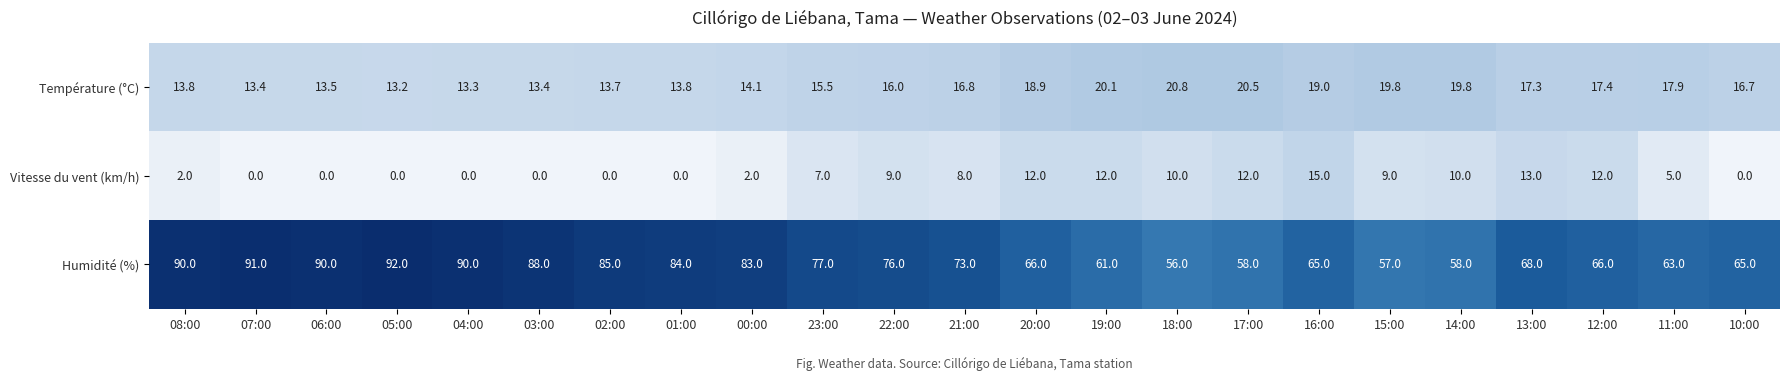

True or false: Humidité (%) has a value of 46.2 at 23:00.

False